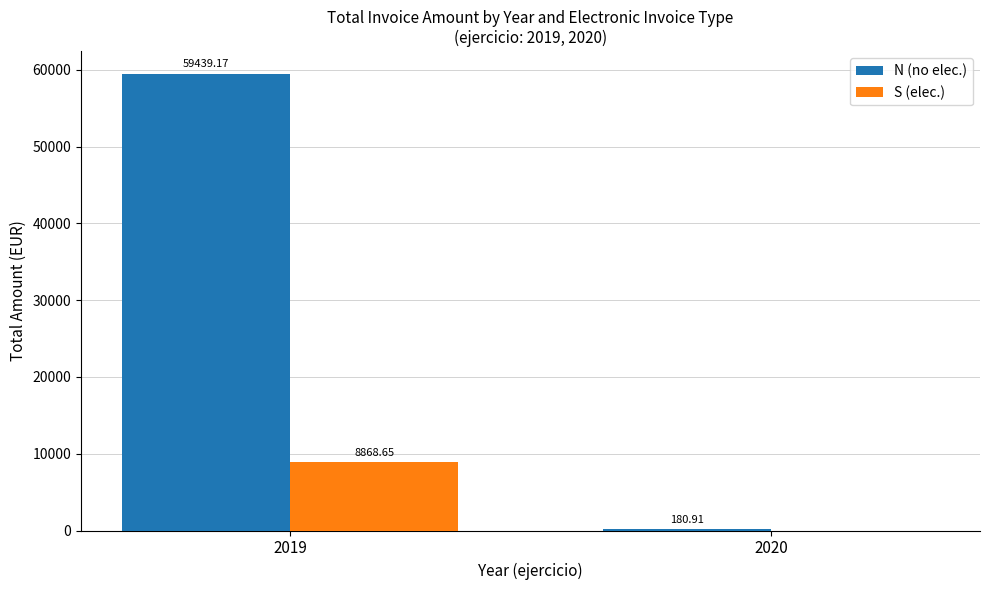

Between 2019 and 2020, which series saw the biggest shift?

N (no elec.)